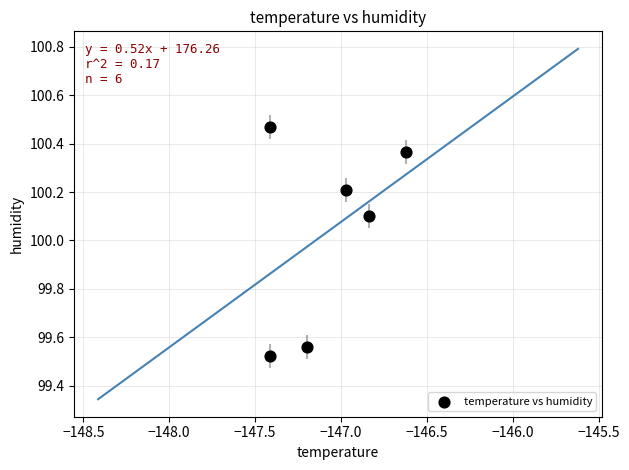

What is the average X value?

-147.1